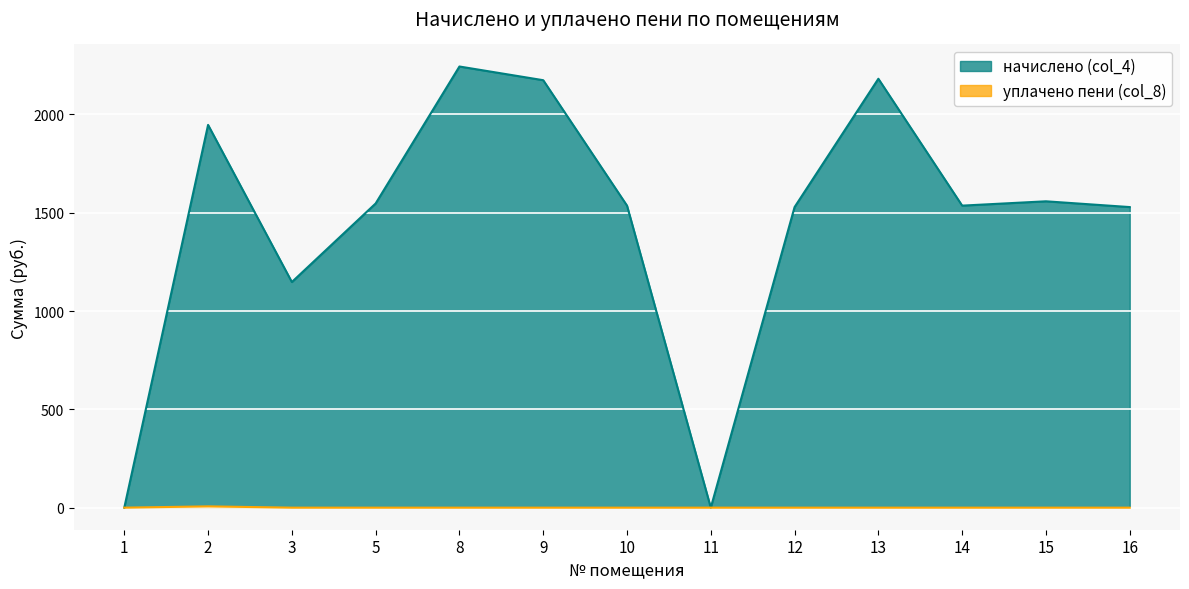

At which category does the chart reach its minimum across all series?

1